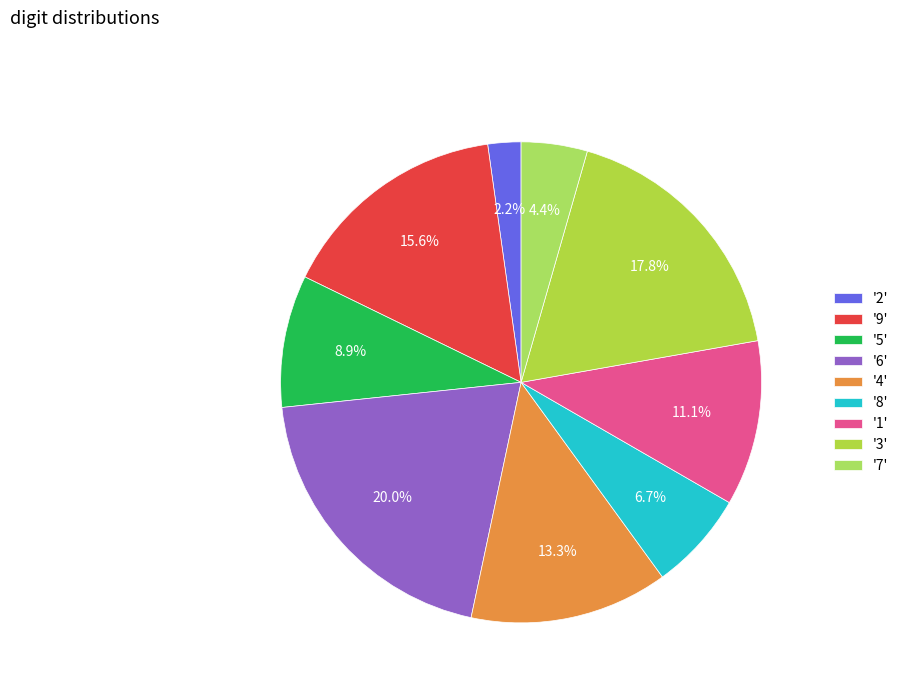

Which slice is the smallest?

'2'